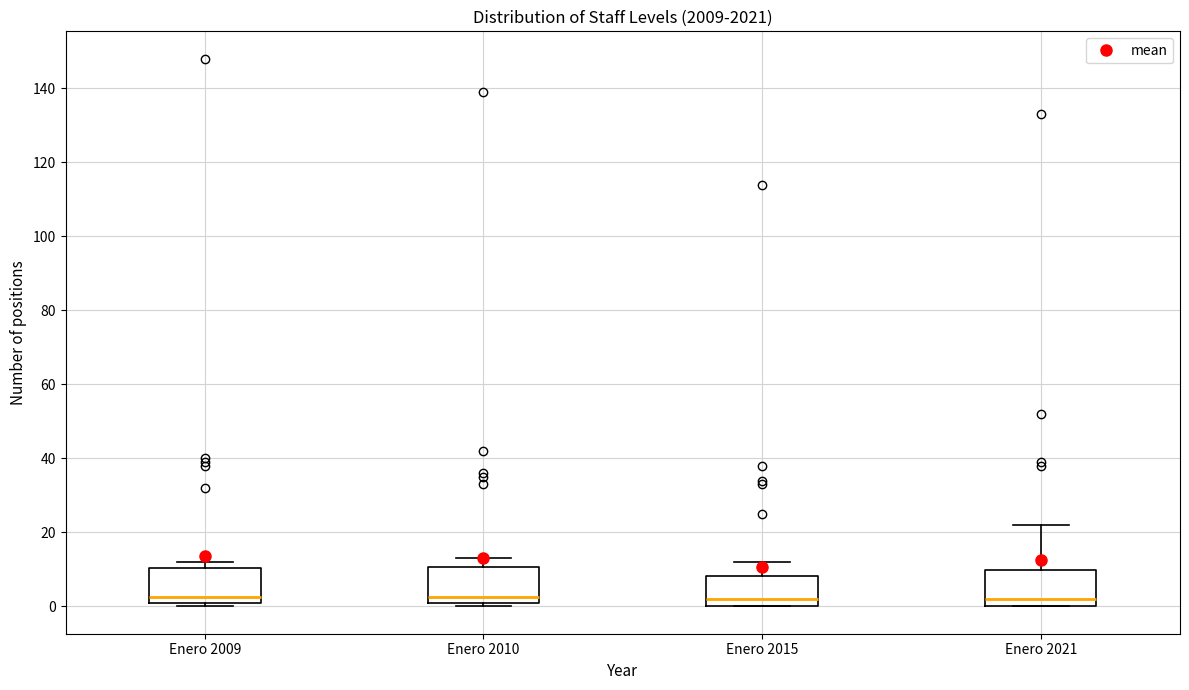

Reading left to right, transcribe this box plot: for each box, give where its median line is, the range the box spans, and where its two whiskers end, as read against the y-axis. The values are not printed on the chart, so give them approximately, as read against the axis.

Enero 2009: median 2 (just above the box's lower edge), box 2 to 10, whiskers 0 to 12
Enero 2010: median 2 (just above the box's lower edge), box 2 to 10, whiskers 0 to 14
Enero 2015: median 2, box 0 to 8, whiskers 0 to 12
Enero 2021: median 2, box 0 to 10, whiskers 0 to 22